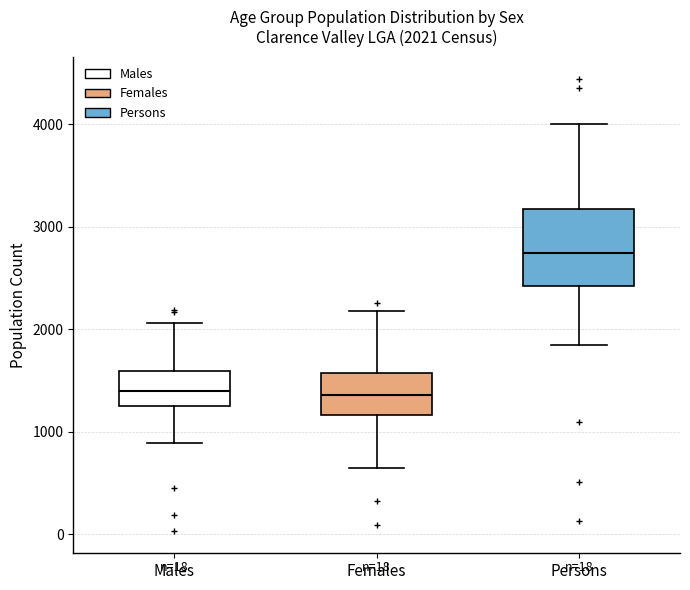

Which box has the highest median line?

Persons